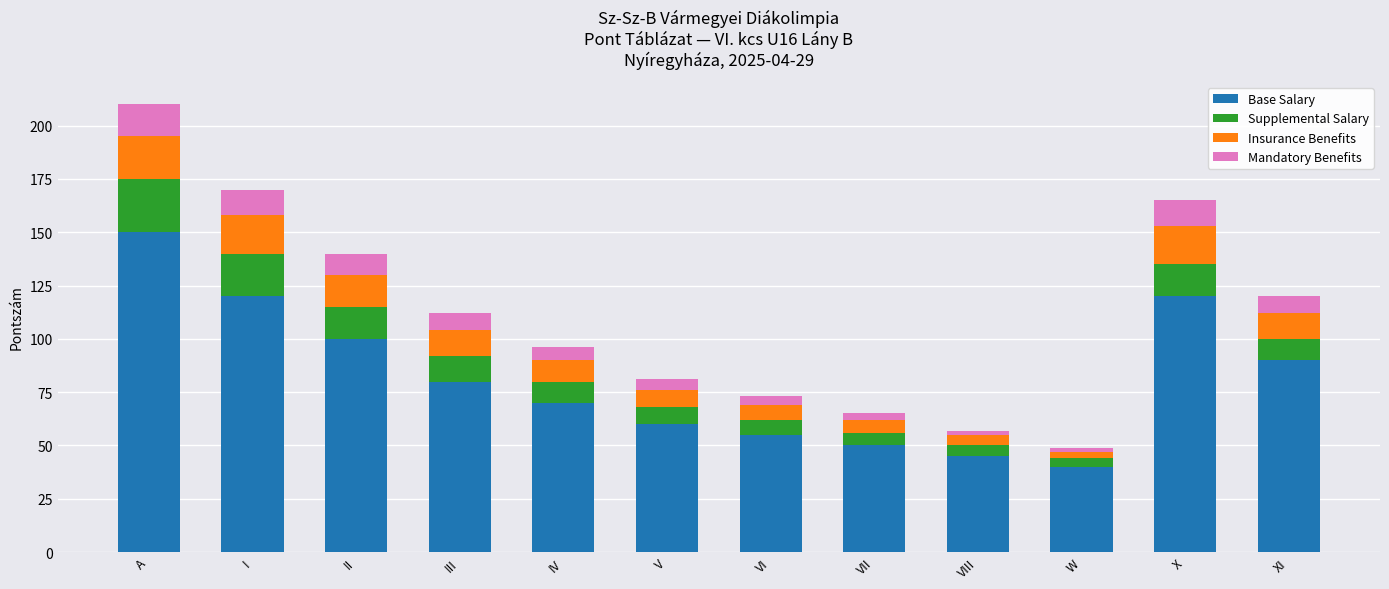

At which category is the sum across all series the highest?

A